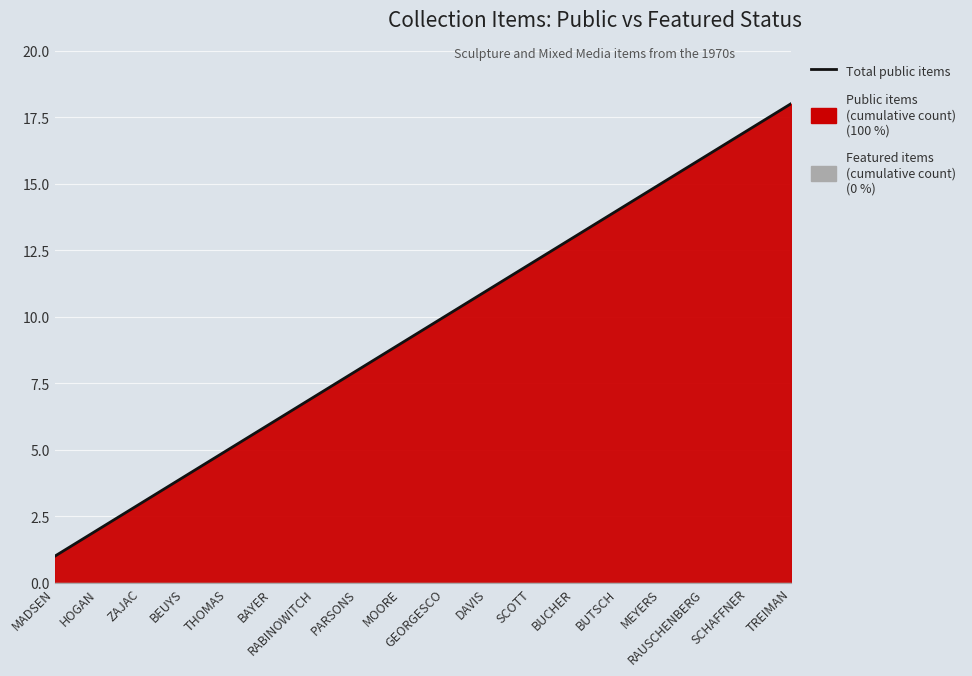

Where does the data first go above 10?

DAVIS